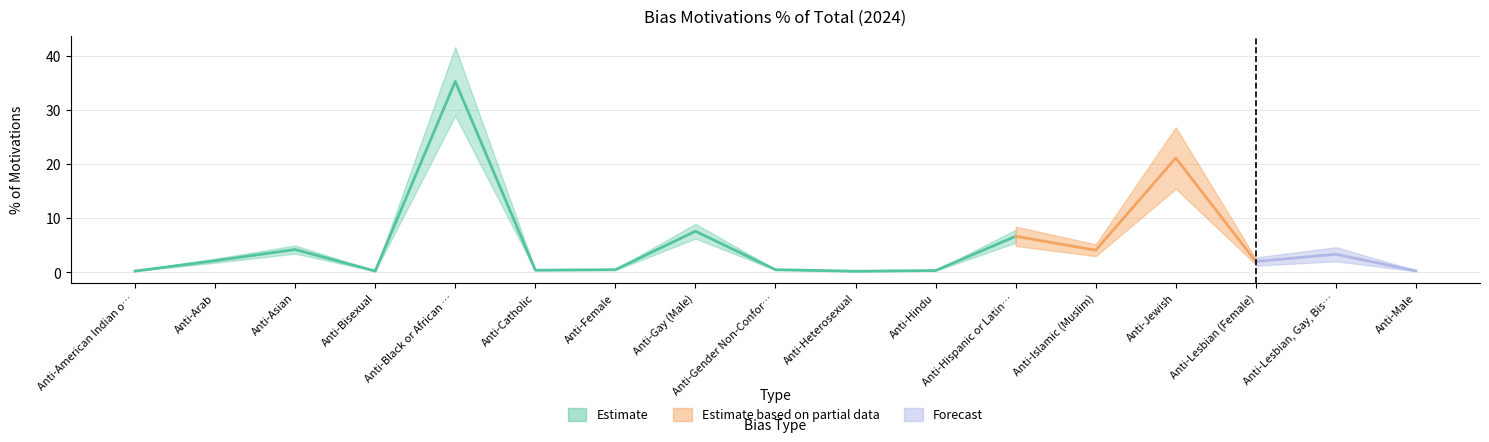

What is the label of the 5th point from the left?

Anti-Black or African American